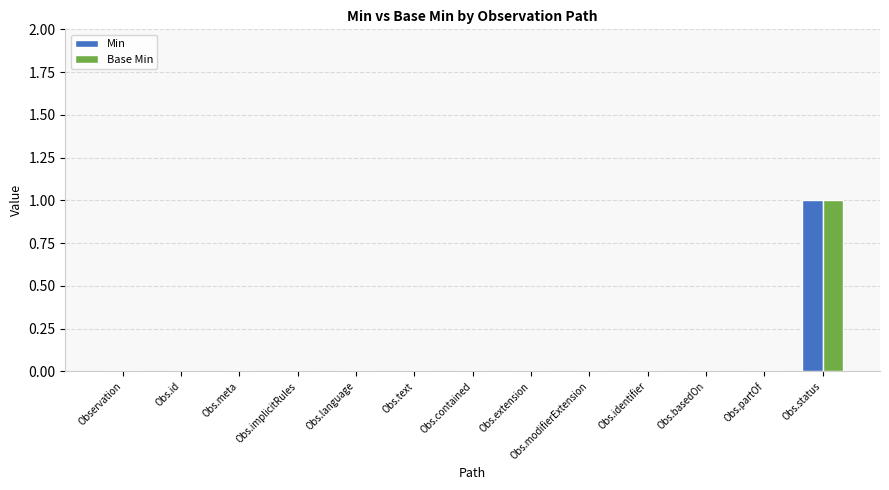

Count the number of categories in the chart.

13